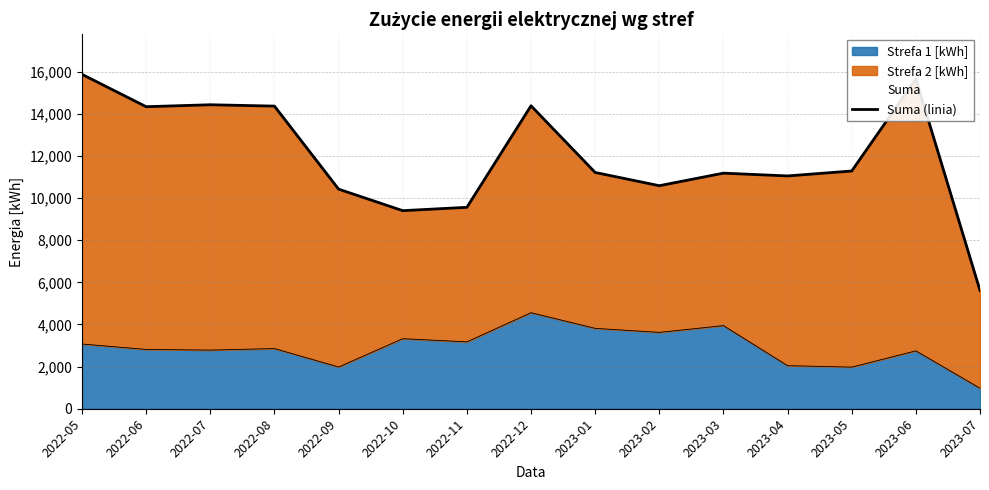

Reading left to right, transcribe all the data shown in this chart.

2022-05=15872.5	2022-06=14337.5	2022-07=14429.8	2022-08=14365.7	2022-09=10424.0	2022-10=9402.8	2022-11=9561.6	2022-12=14381.6	2023-01=11215.8	2023-02=10587.5	2023-03=11182.8	2023-04=11051.3	2023-05=11285.0	2023-06=15655.3	2023-07=5614.4